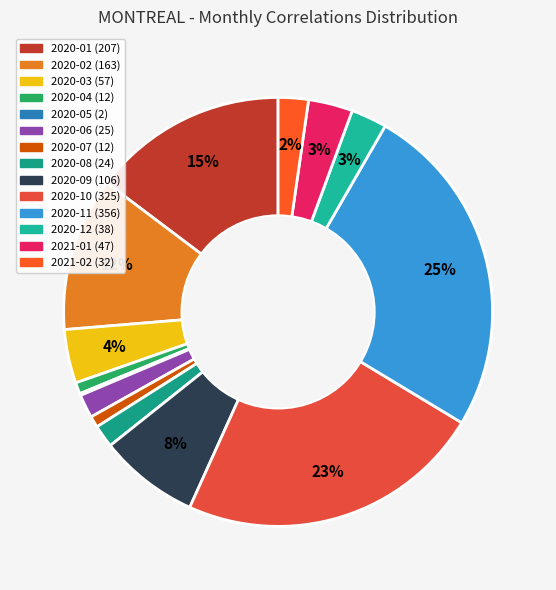

True or false: 2020-07 accounts for 11% of the total.

False